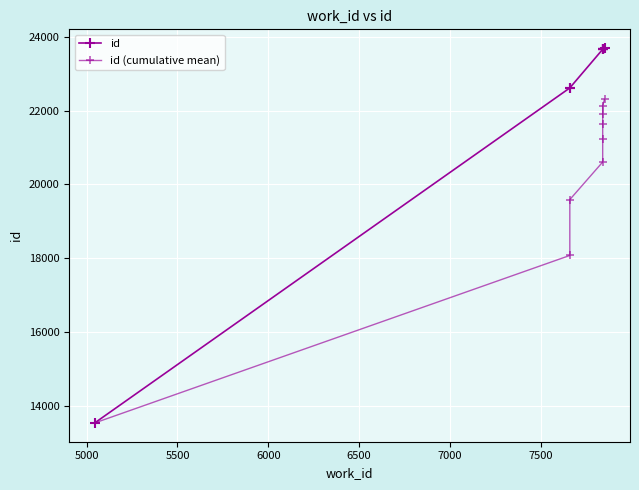

What is the highest value of the id (cumulative mean) series?

22306.6